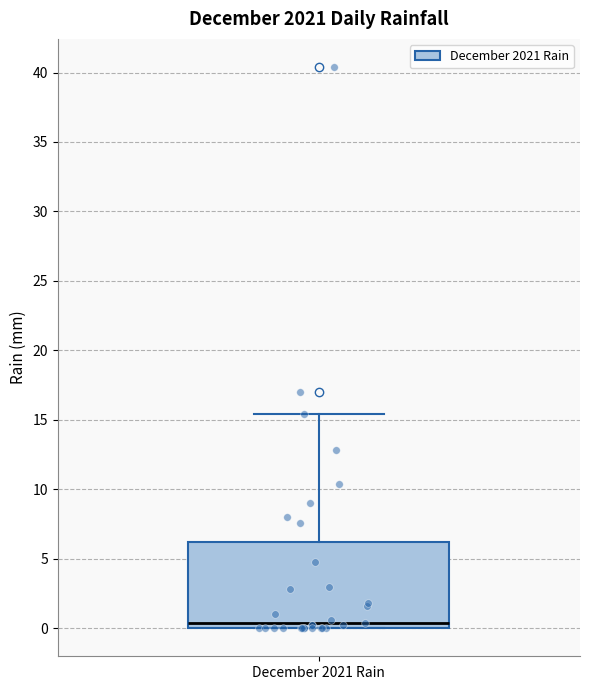

Read this box plot against the y-axis: the position of the median line, the range covered by the box, and the ends of both whiskers. The values are not printed on the chart, so give them approximately, as read against the axis.

median 0.5, box 0.0 to 6.0, whiskers 0.0 to 15.5